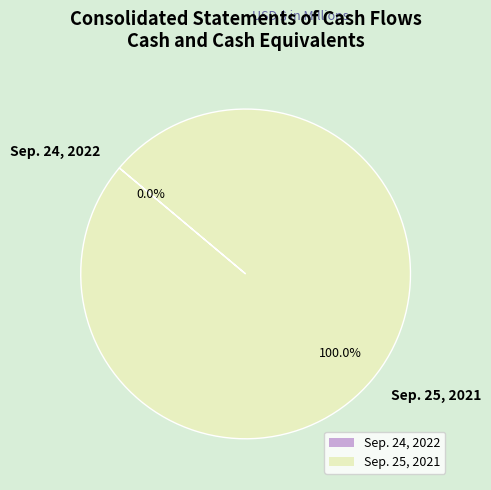

The Sep. 24, 2022 slice represents 1% of the pie. True or false?

False